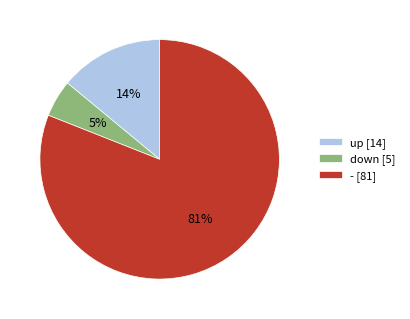

What is the smallest slice in the pie chart?

down